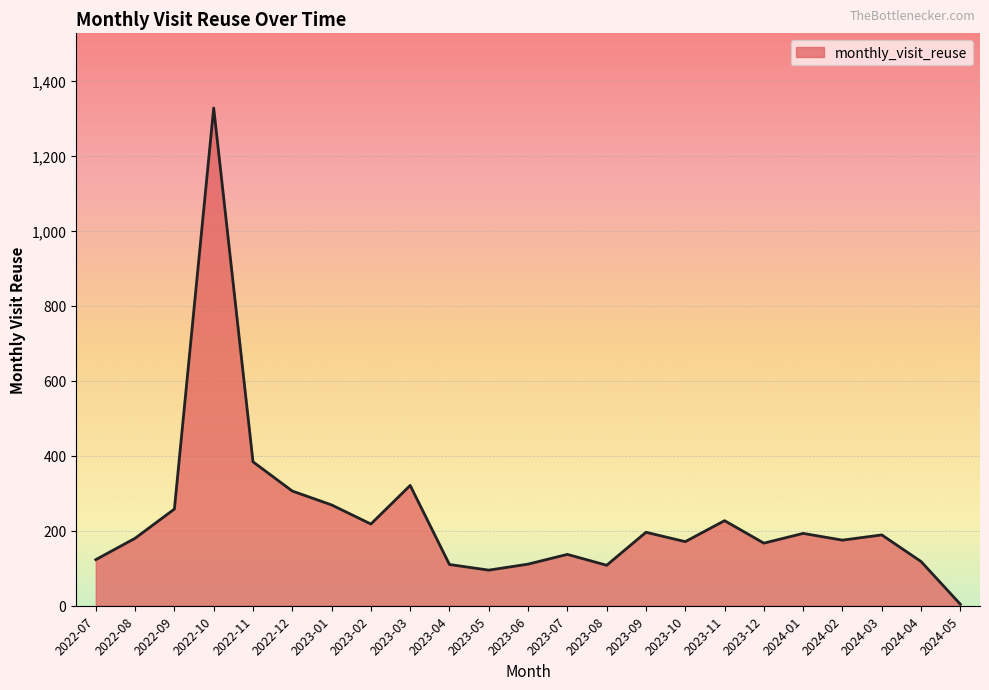

At which category does the chart reach its minimum across all series?

2024-05